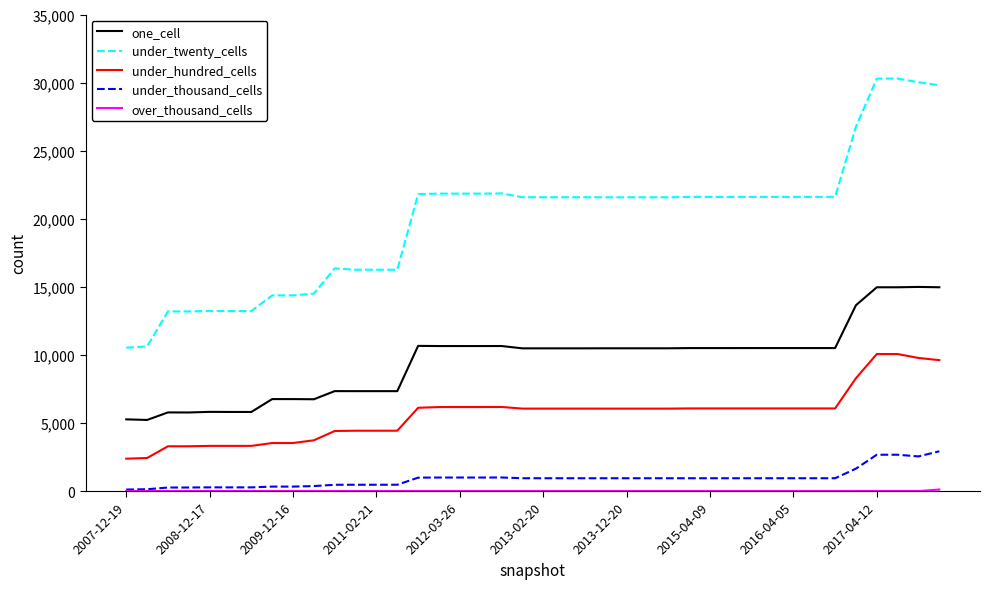

True or false: under_hundred_cells and under_twenty_cells intersect in this chart.

False